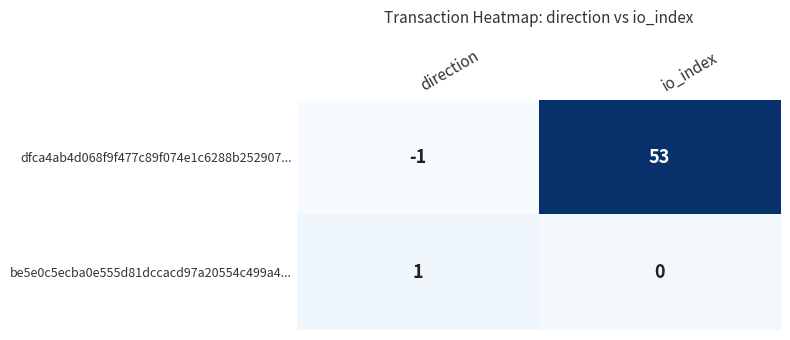

How many series are shown in this chart?

2